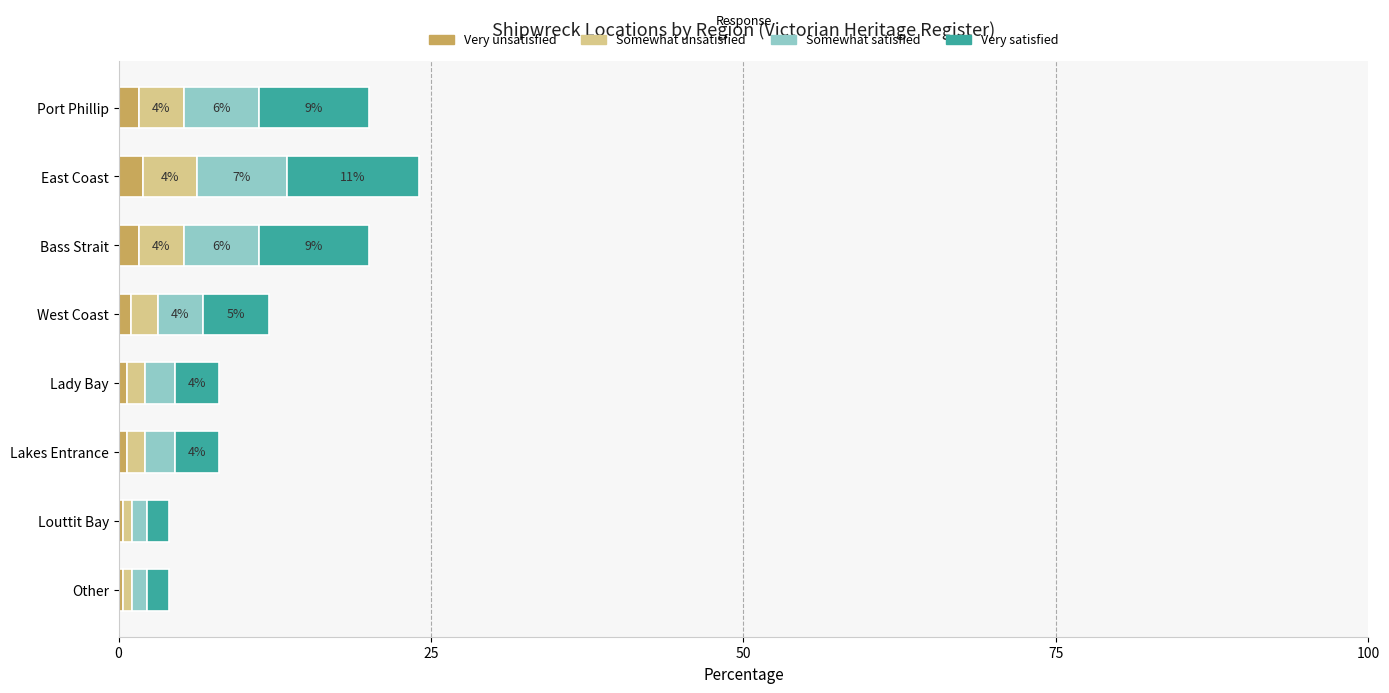

Count the number of categories in the chart.

8